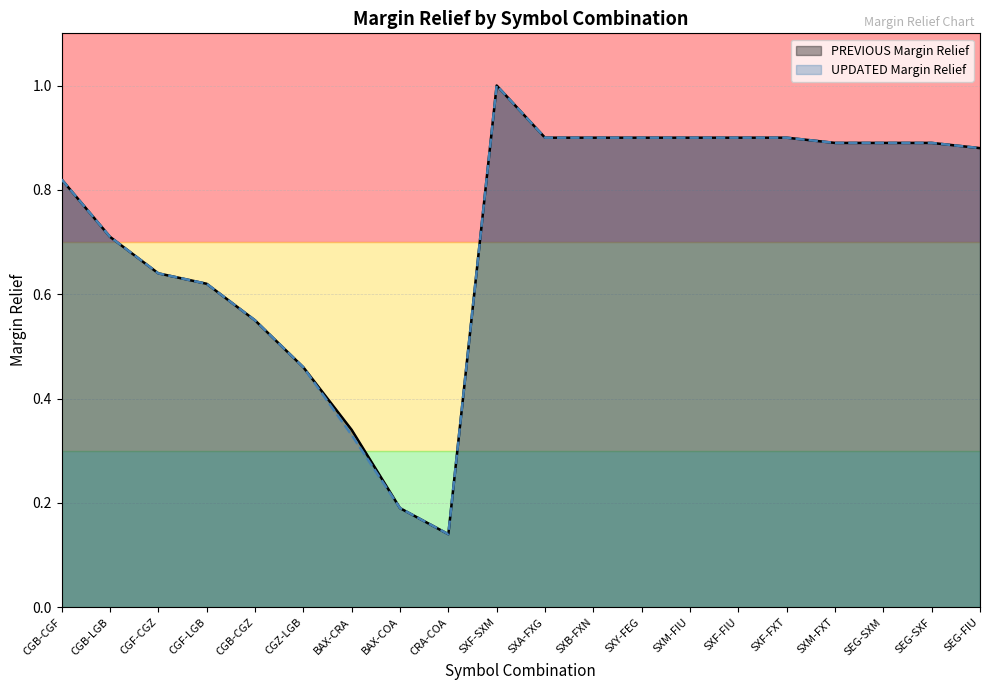

What is the label of the 20th point from the left?

SEG-FIU